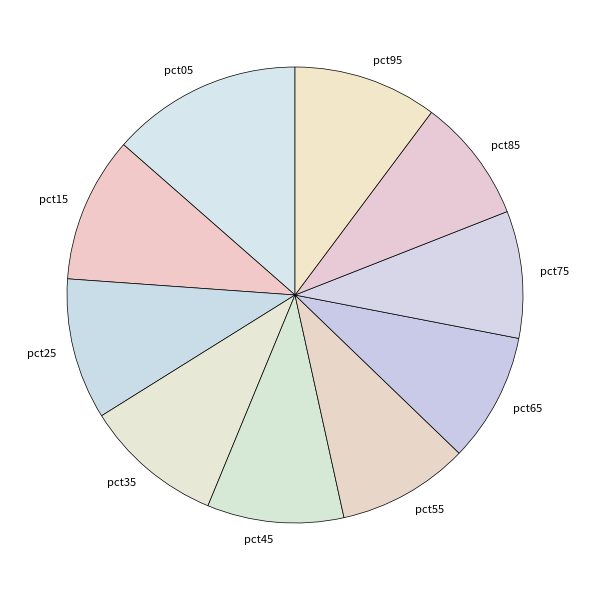

Count the number of slices in the pie.

10